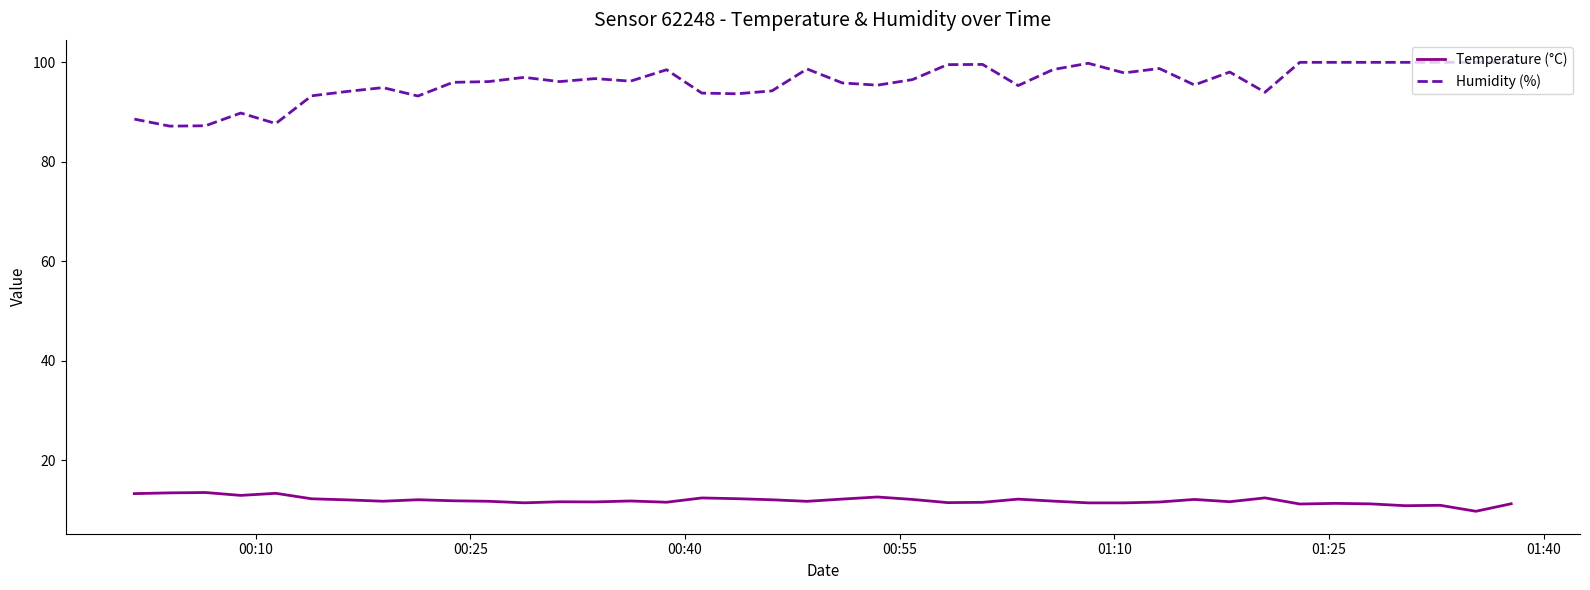

What is the difference between the maximum and minimum values in the Temperature (°C) series?

3.8